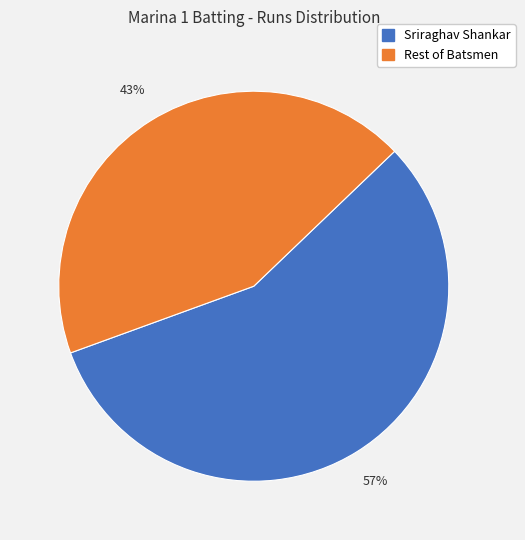

Is there a majority slice in this chart?

Yes